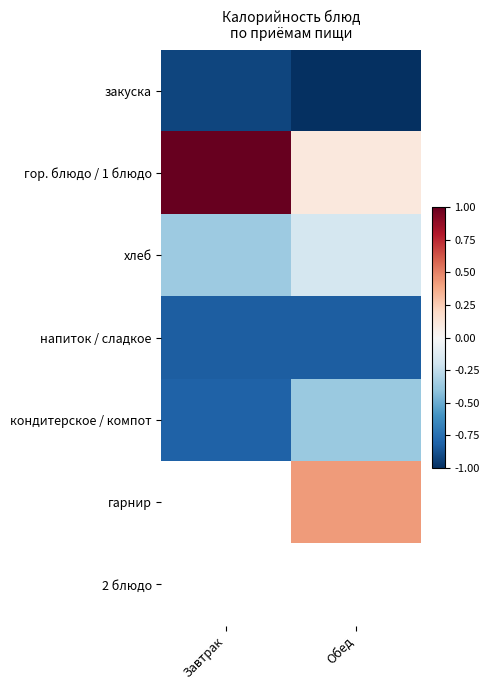

Rank the series at Обед from lowest to highest value.

закуска, напиток / сладкое, кондитерское / компот, хлеб, гор. блюдо / 1 блюдо, гарнир, 2 блюдо